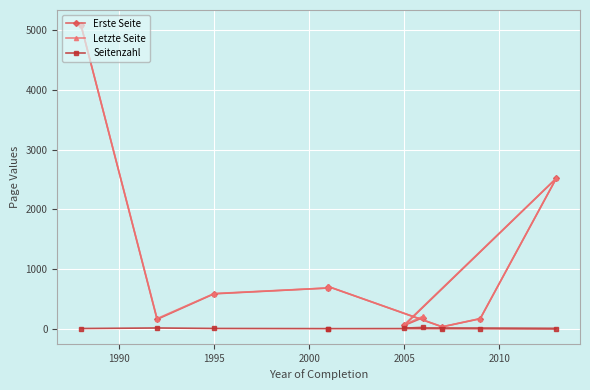

What is the sum of all Letzte Seite values?

10235